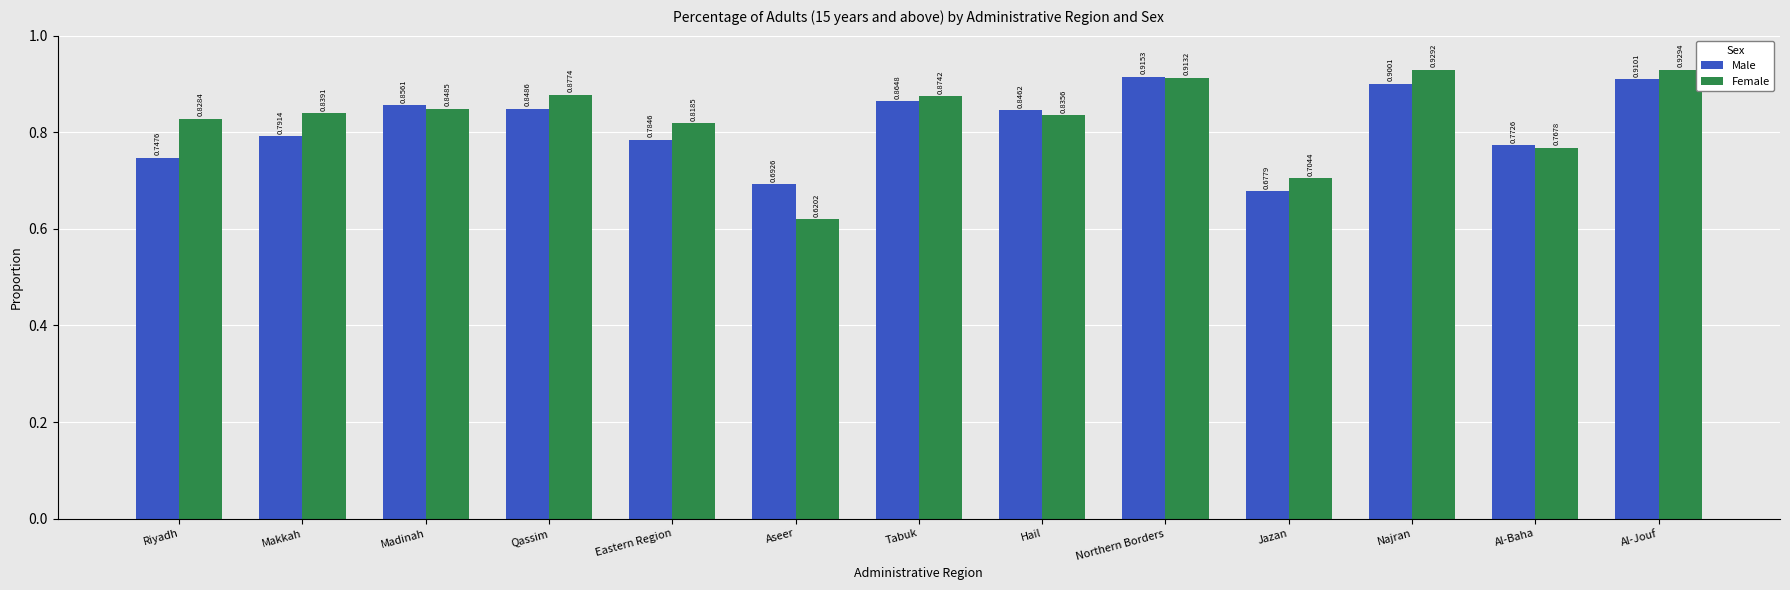

The value of Female at Najran is 0.9. True or false?

True